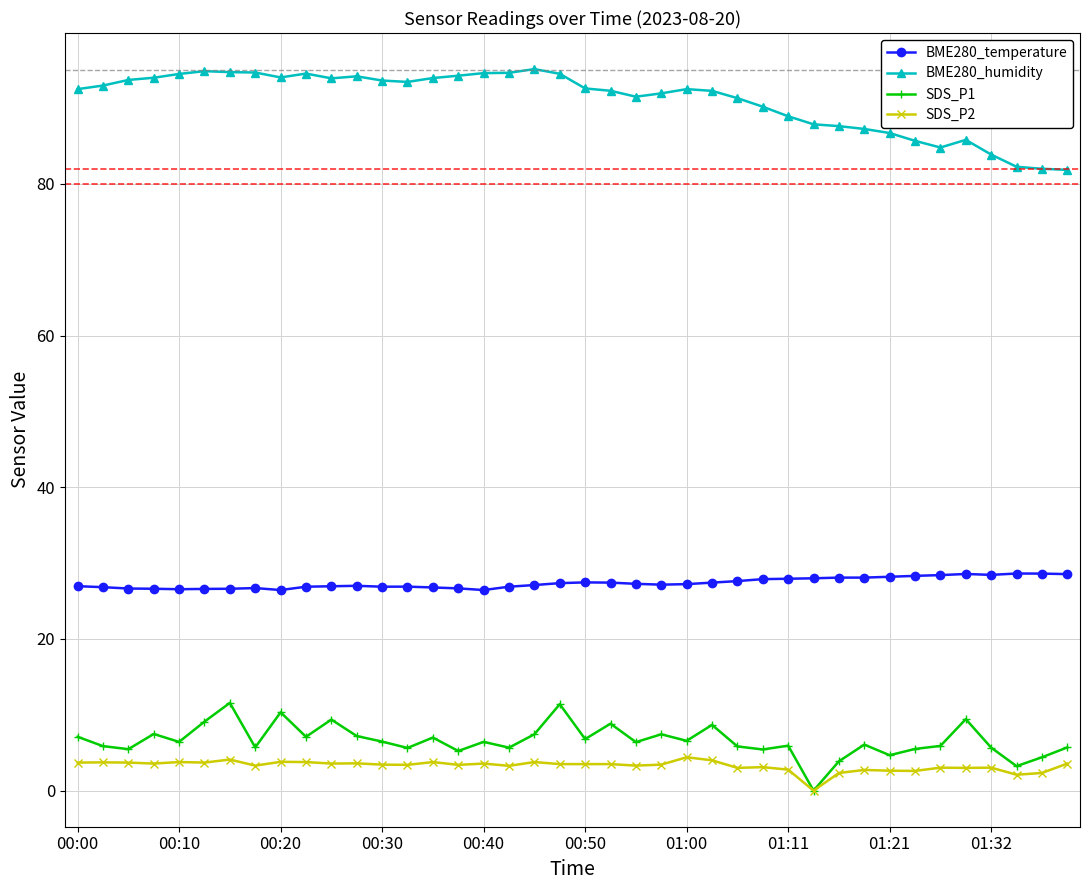

List the series in order of their peak value, highest first.

BME280_humidity, BME280_temperature, SDS_P1, SDS_P2